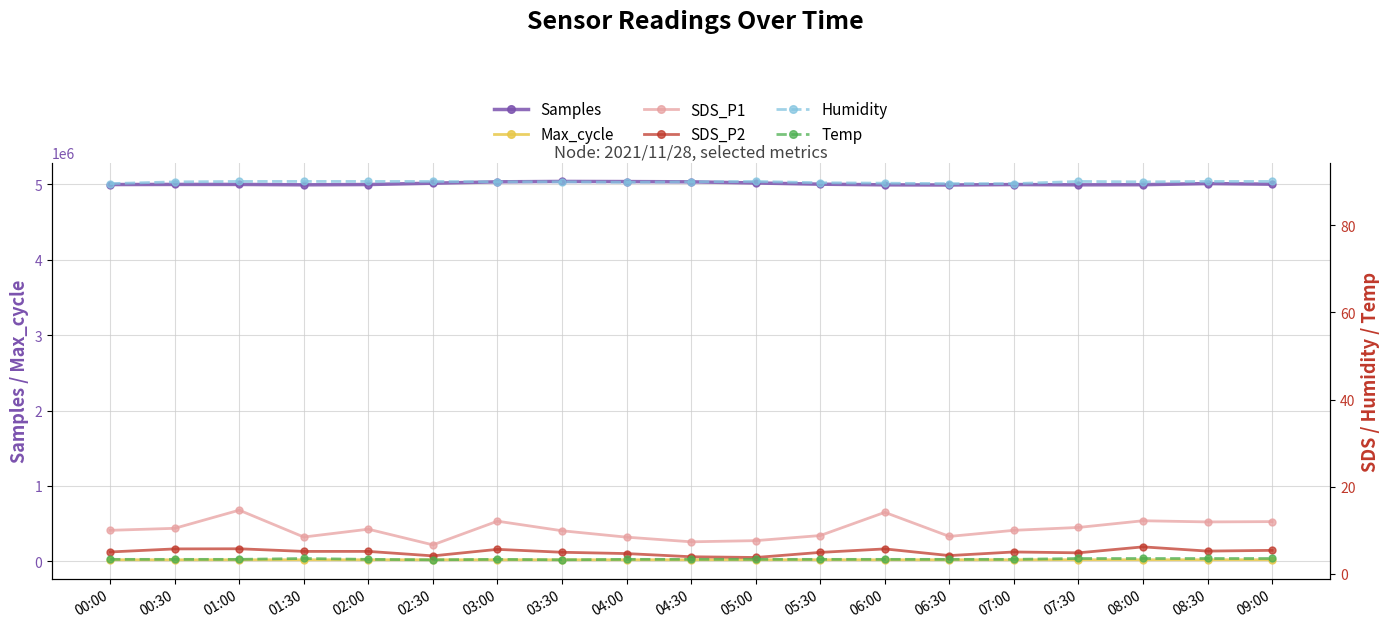

True or false: Humidity and SDS_P1 cross at least once.

False